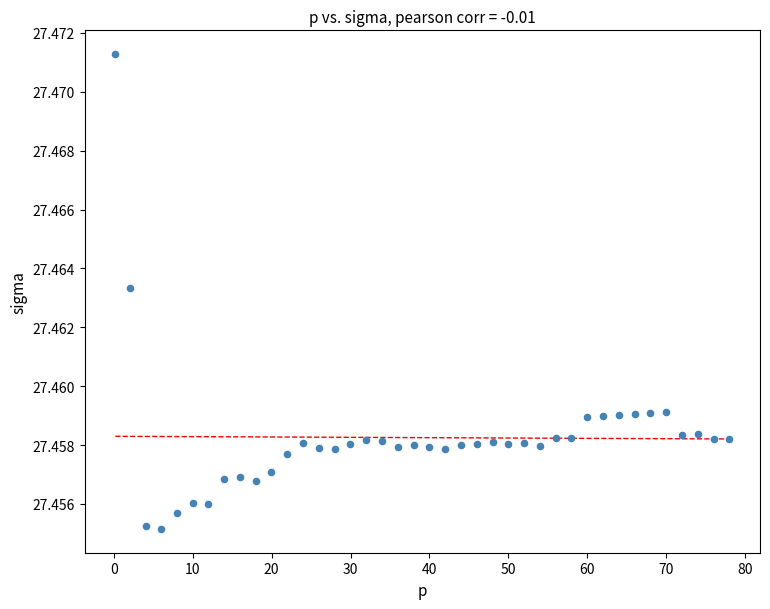

What is the range of X values (max minus min)?

77.8